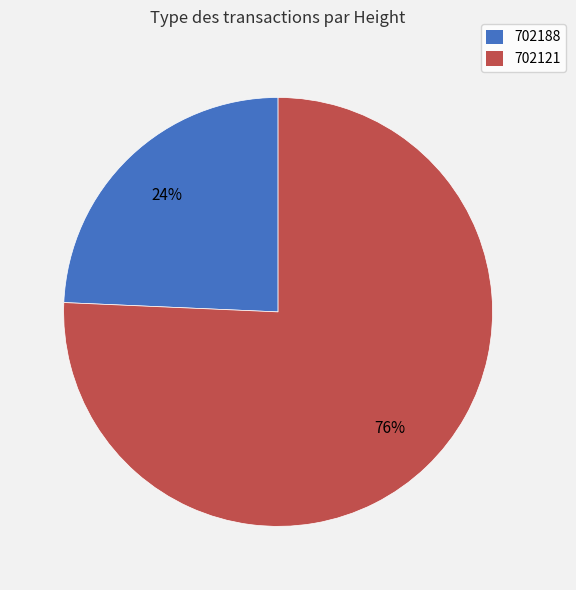

Which has a higher value, 702121 or 702188?

702121